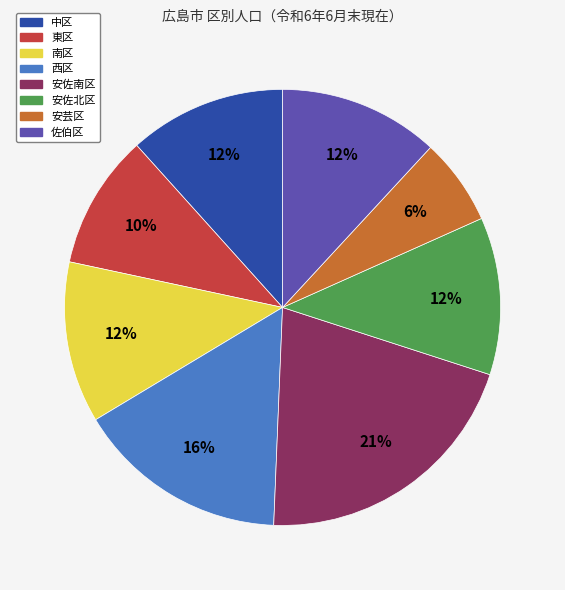

To the nearest percent, what is the average slice percentage?

12%